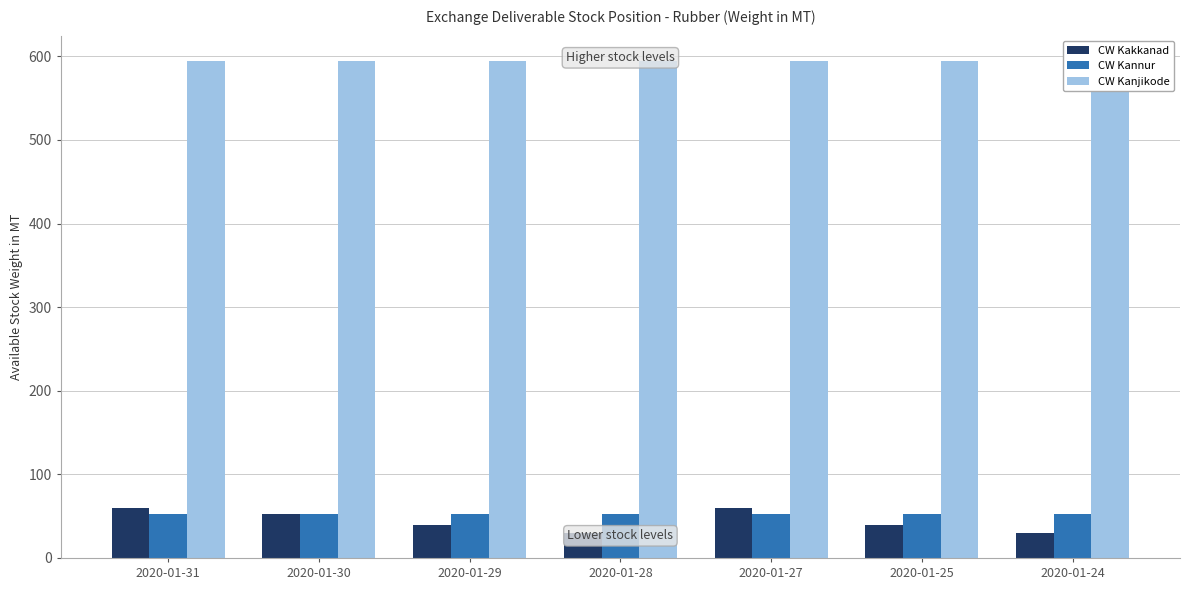

What is the average value of the CW Kanjikode series?

595